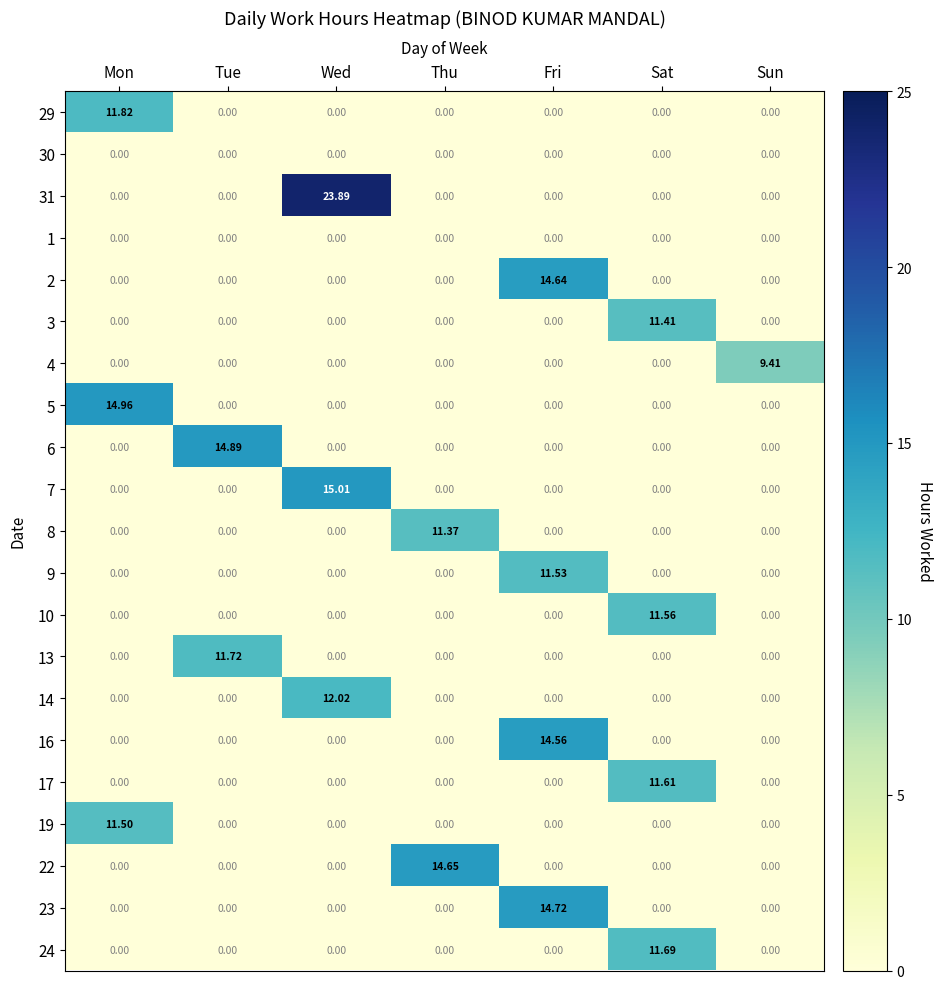

Count the number of categories in the chart.

7